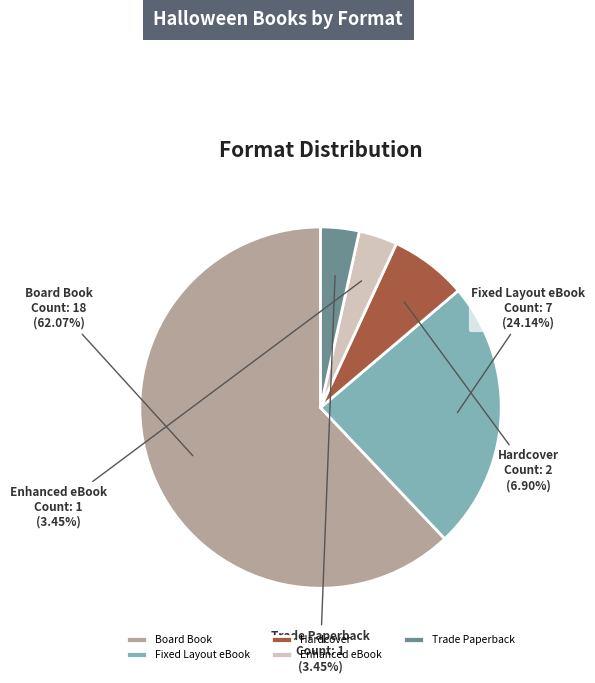

Does Board Book account for over 50% of the chart?

Yes